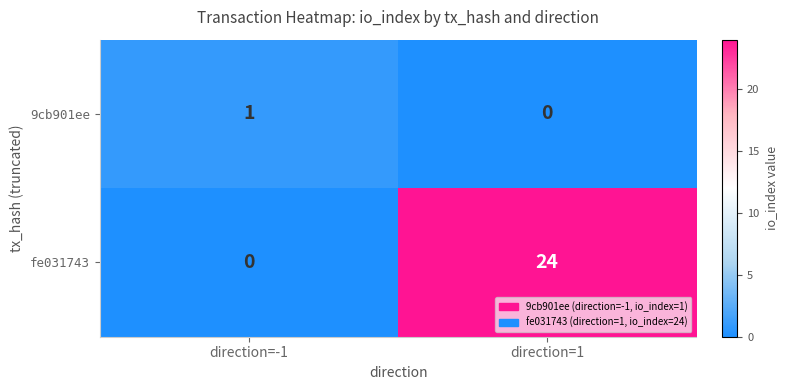

True or false: fe031743 has a value of 0 at direction=-1.

True